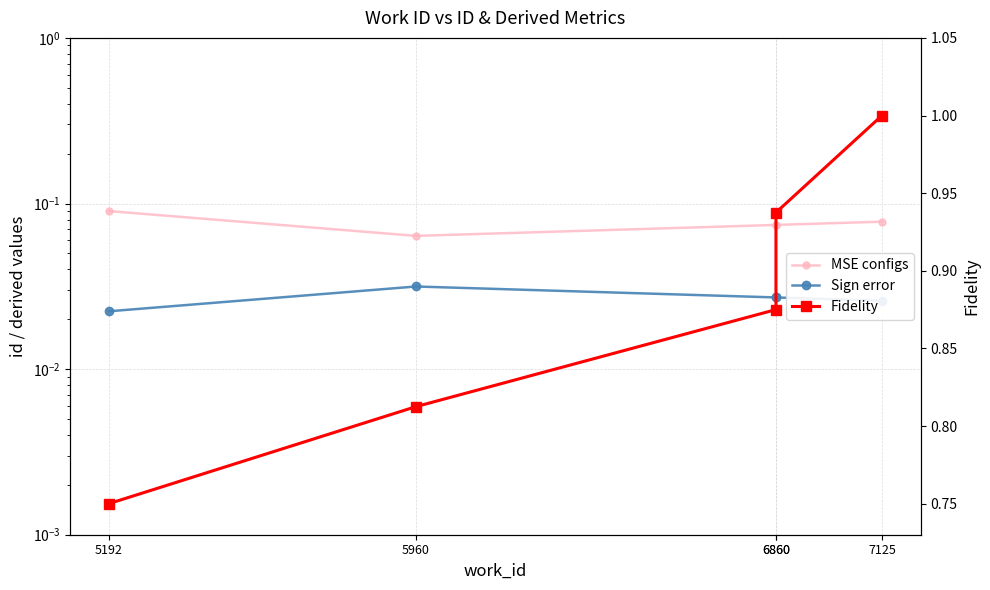

At how many categories does at least one series exceed 0?

5